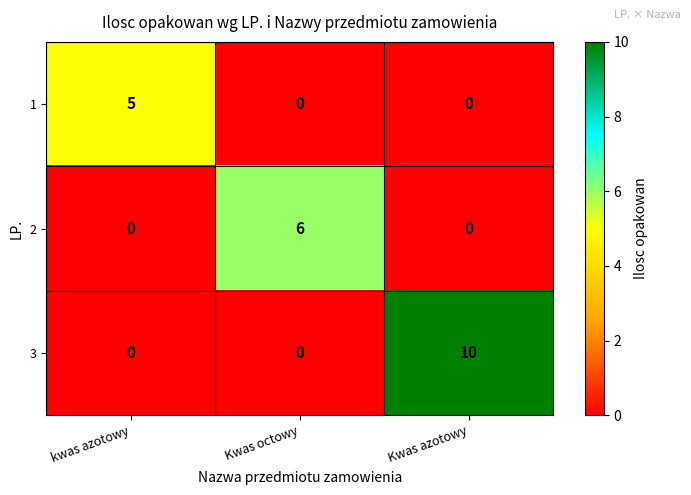

Count the 3 values in the range 0 to 10.

3